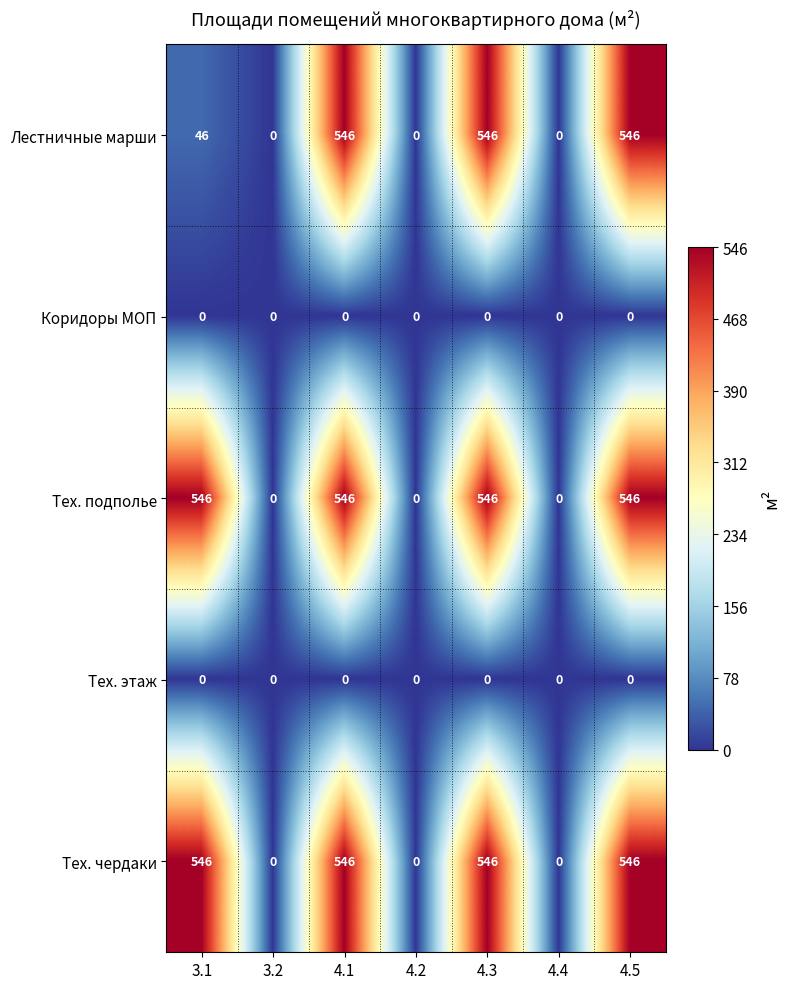

What is the spread (max minus min) of values at 4.5?

546